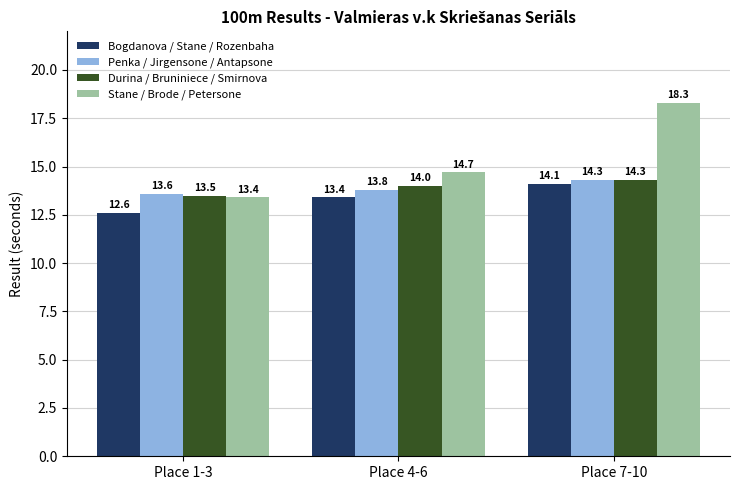

What is the average value of the Durina / Bruniniece / Smirnova series?

13.9